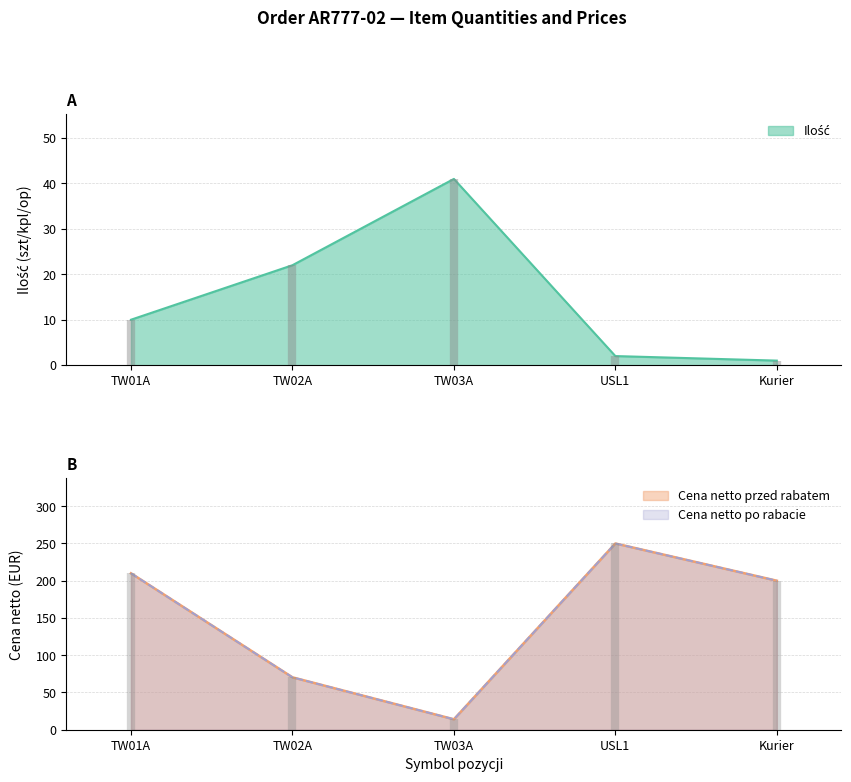

How many data points in Ilość are less than 10?

2